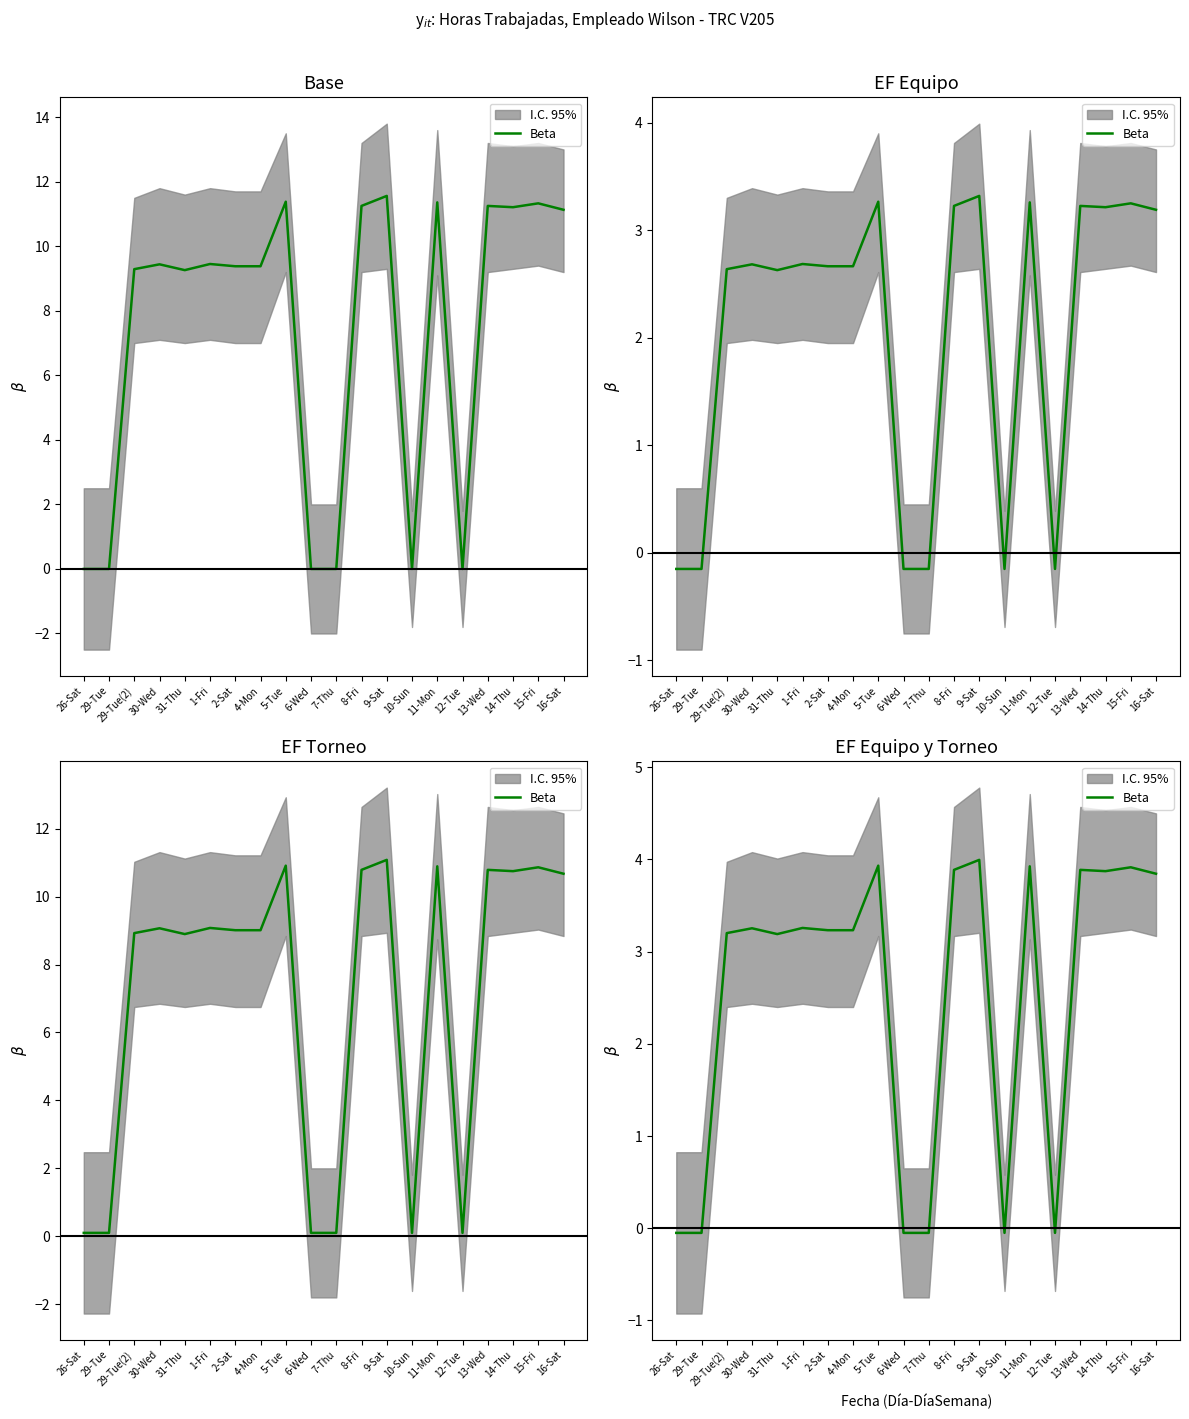

What is the label of the 12th point from the right?

5-Tue